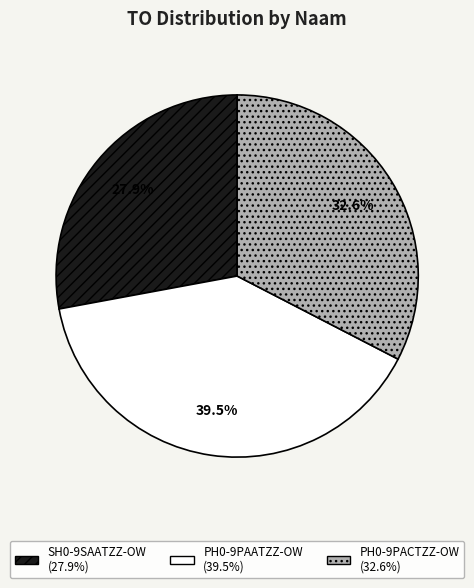

How many segments does this pie chart have?

3